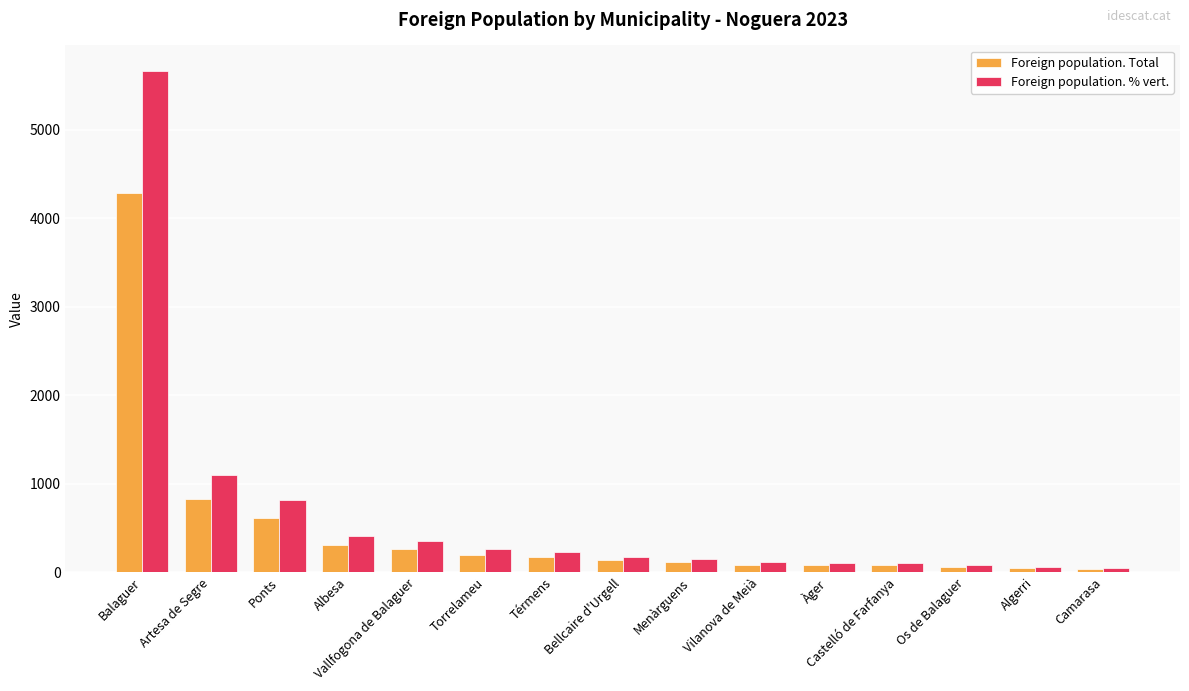

List the series in order of their overall mean, lowest first.

Foreign population. Total, Foreign population. % vert.